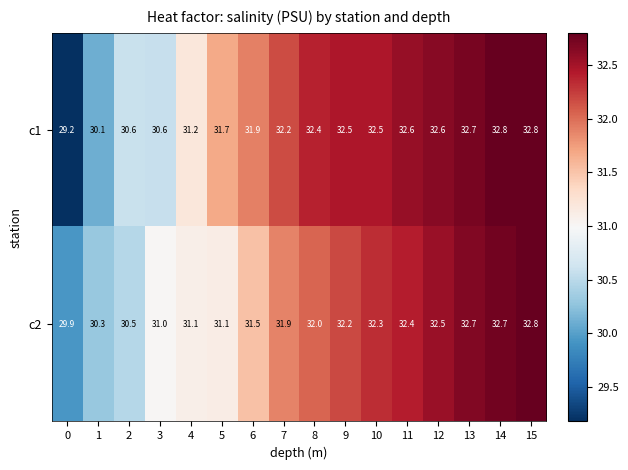

Count the number of data series in this chart.

2